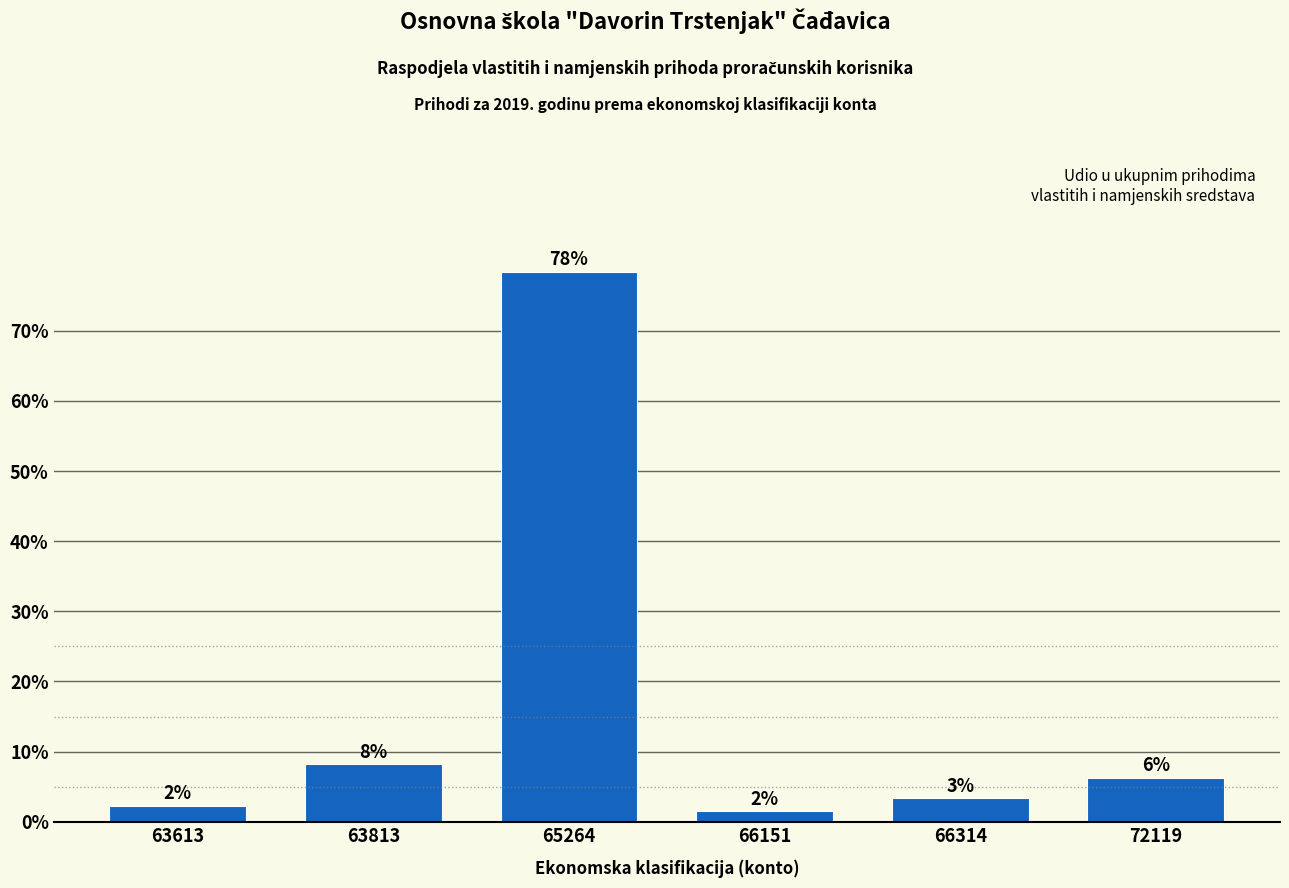

How many bars are there in total?

6